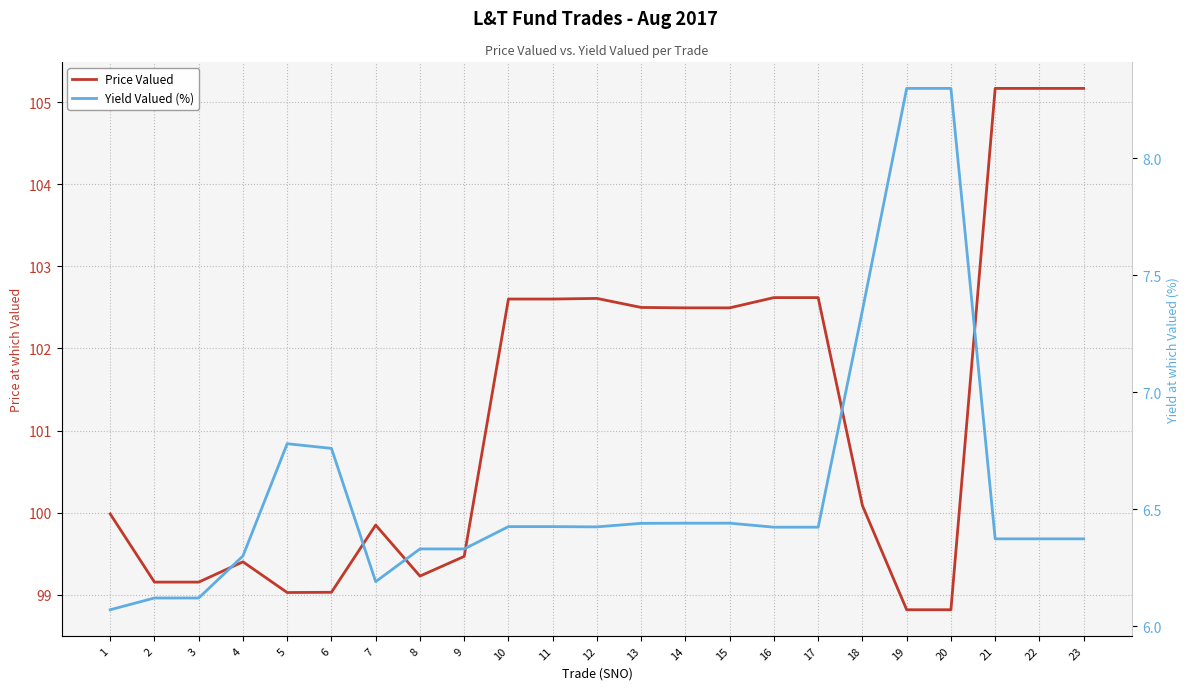

True or false: Yield Valued (%) has a value of 6.1 at 2.

True